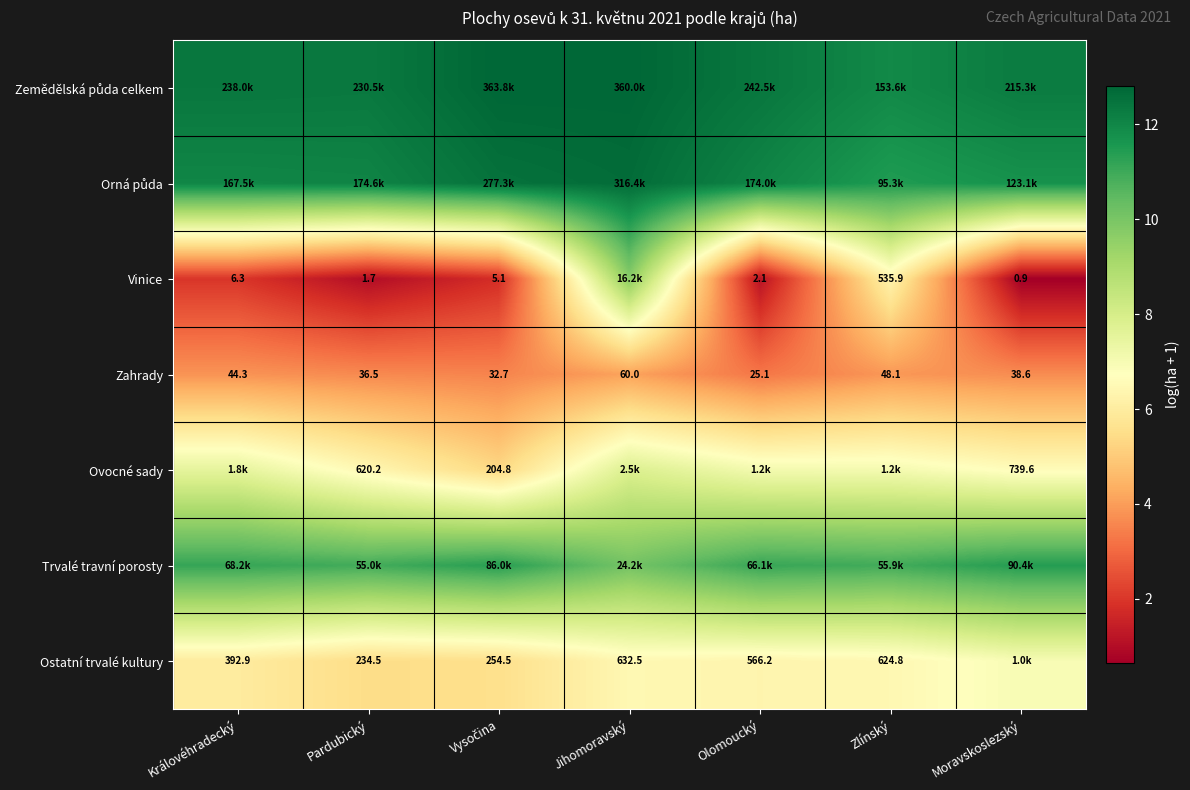

At which category is the sum across all series the highest?

Jihomoravský